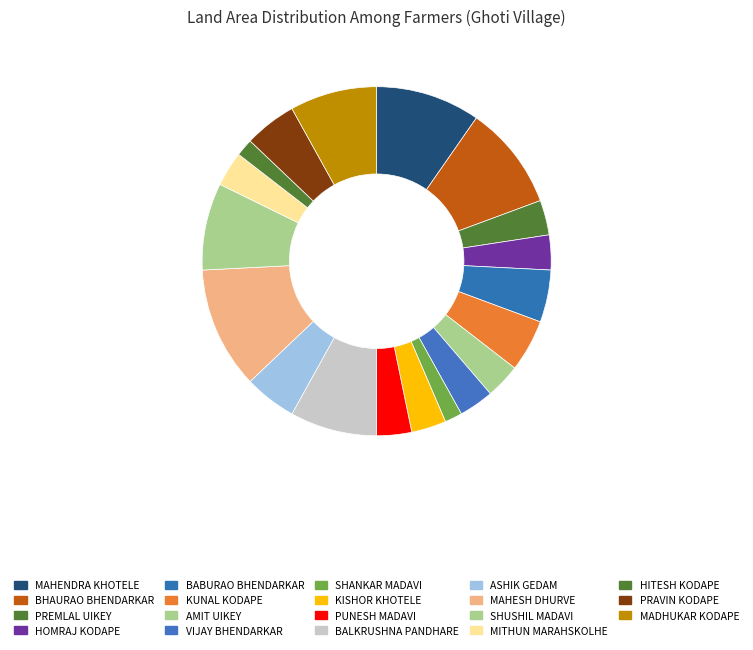

Is the sum of PUNESH MADAVI and AMIT UIKEY greater than half?

No